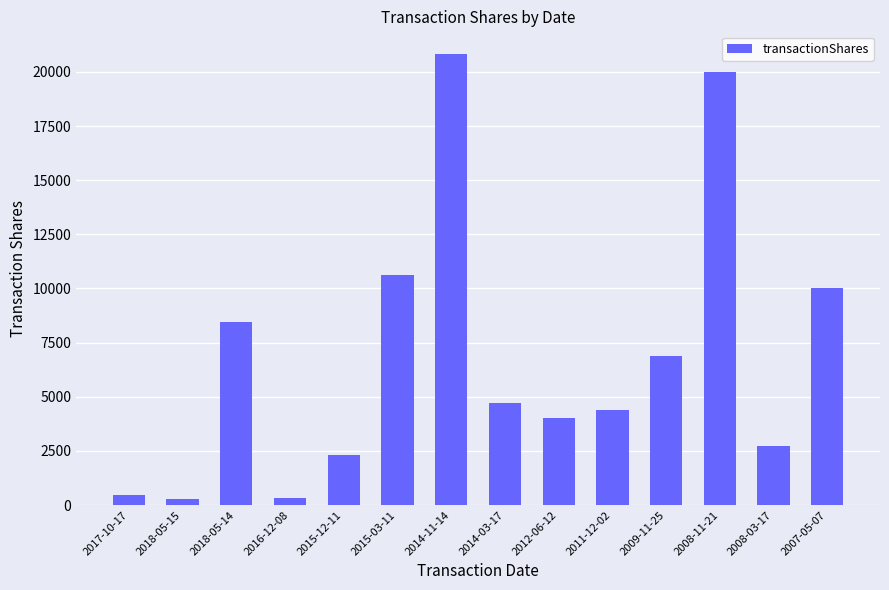

Between 2016-12-08 and 2009-11-25, which is larger?

2009-11-25